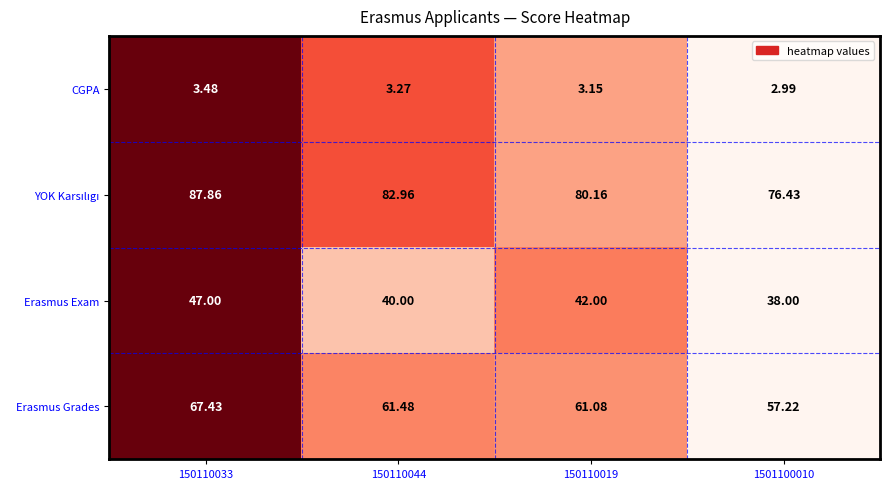

Between 150110033 and 150110044, which series saw the biggest shift?

Erasmus Exam